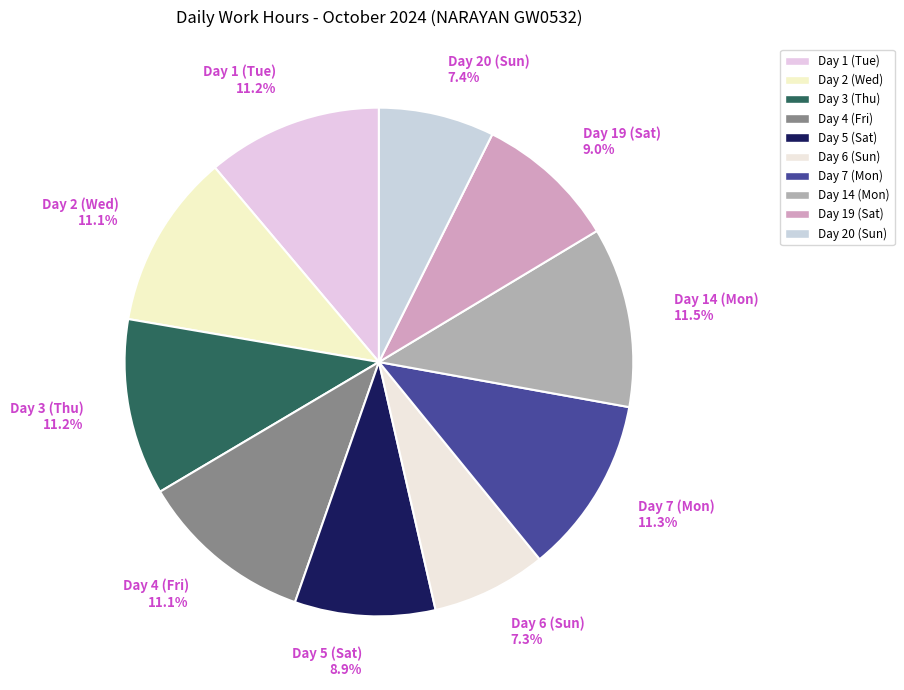

How many slices are in this pie chart?

10